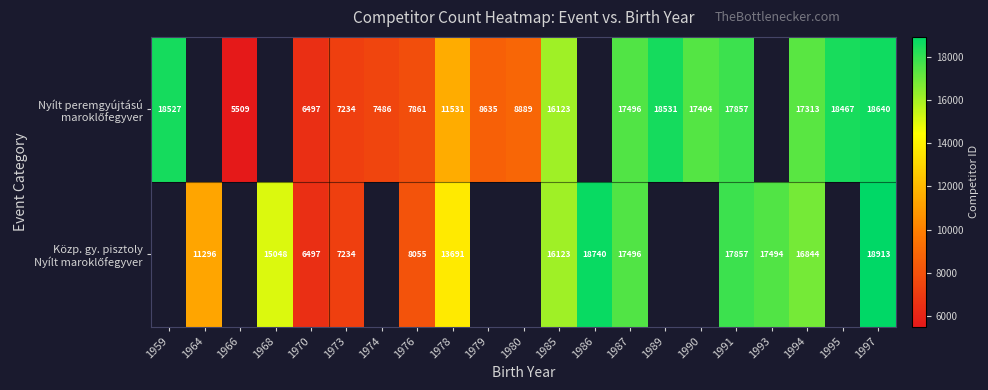

What is the total value across all series at 1985?

32246